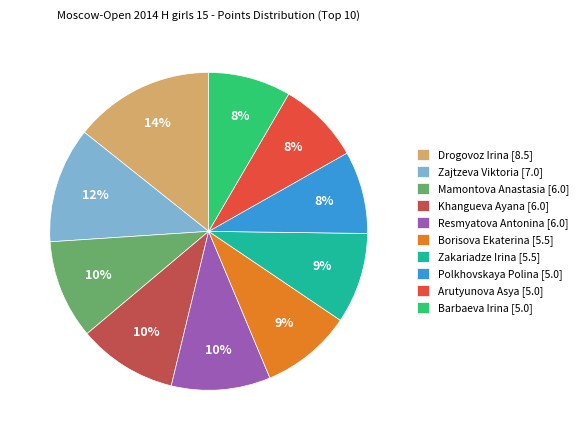

Is the sum of Arutyunova Asya [5.0] and Resmyatova Antonina [6.0] greater than half?

No